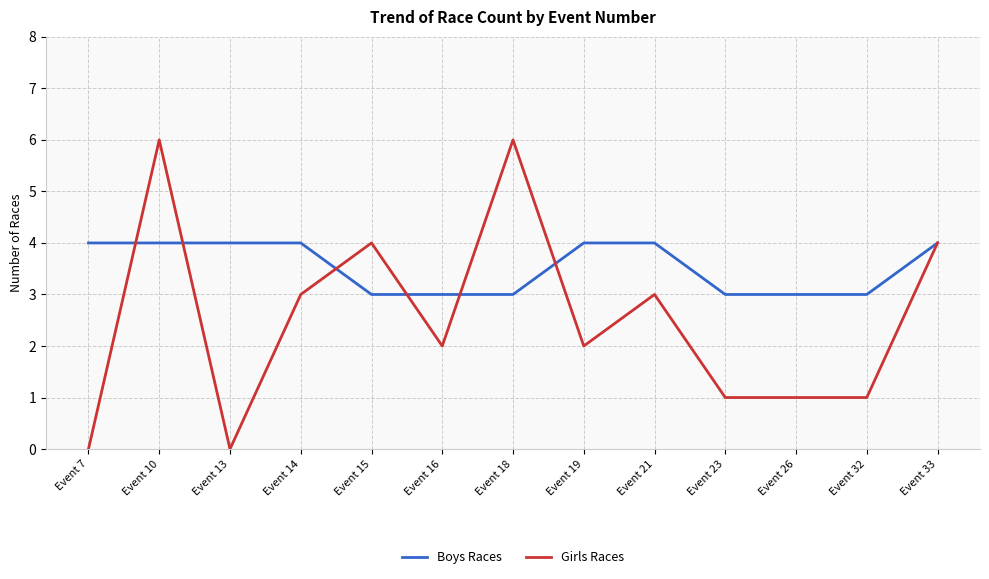

True or false: Girls Races and Boys Races intersect in this chart.

True